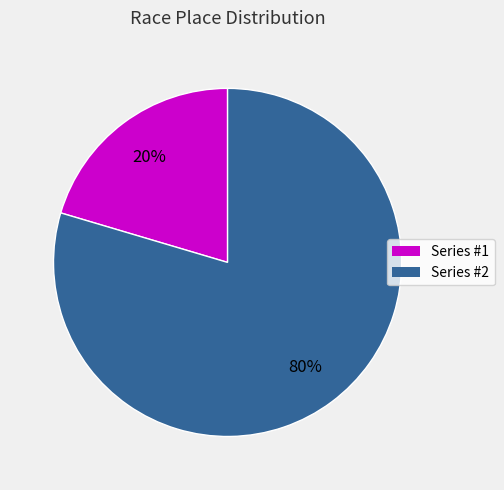

Do Series #1 and Series #2 together represent more than half of the pie?

Yes